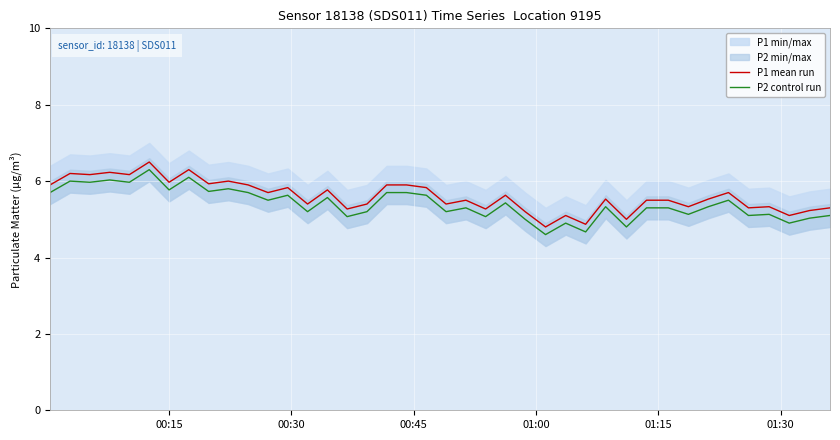

What is the highest value of the P2 control run series?

6.3